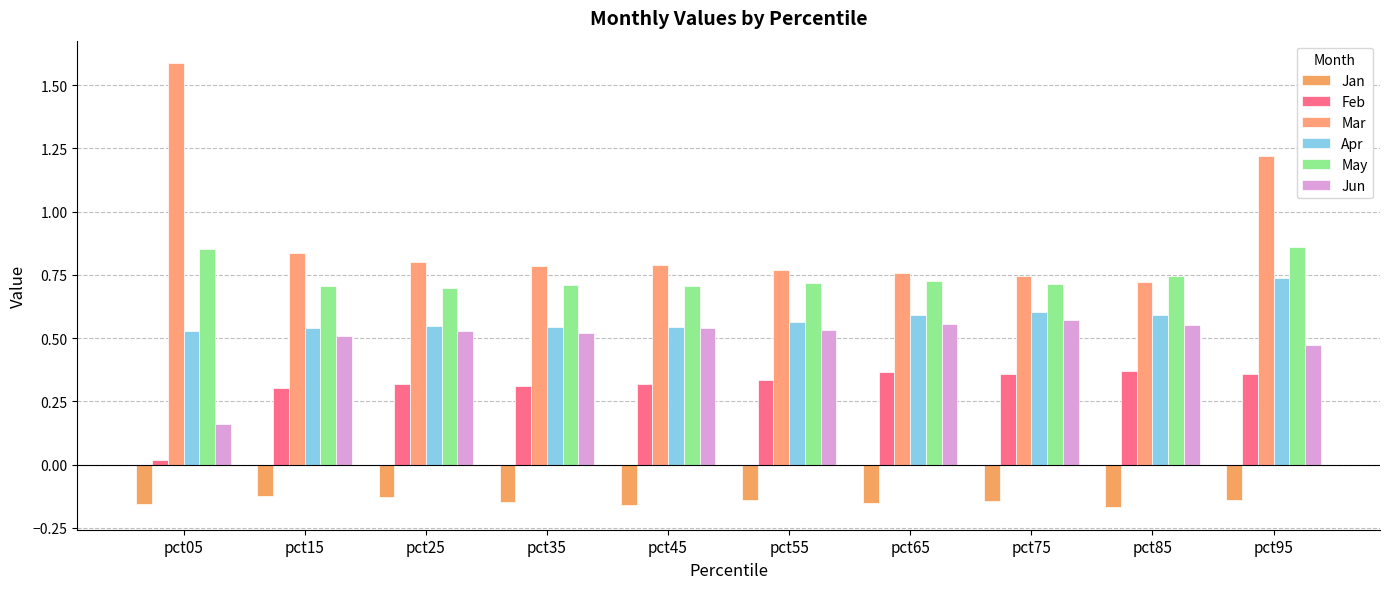

What is the total value across all series at pct95?

3.5